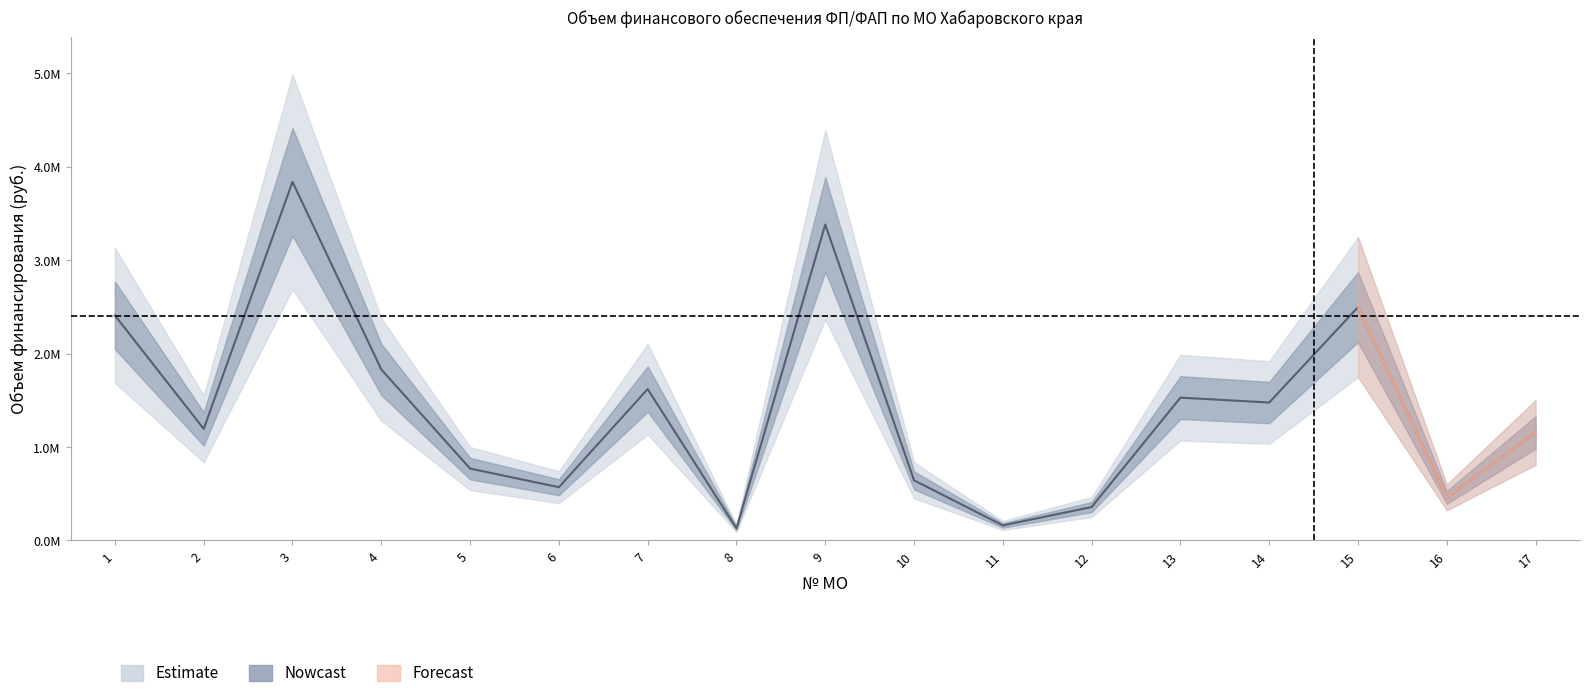

Reading left to right, transcribe all the data shown in this chart.

2407975.5	1193404.0	3836958.9	1829593.5	768668.7	569230.3	1619411.8	129202.5	3379959.9	642498.2	160469.5	356943.4	1527742.0	1475320.3	2496399.0	460308.5	1155614.5